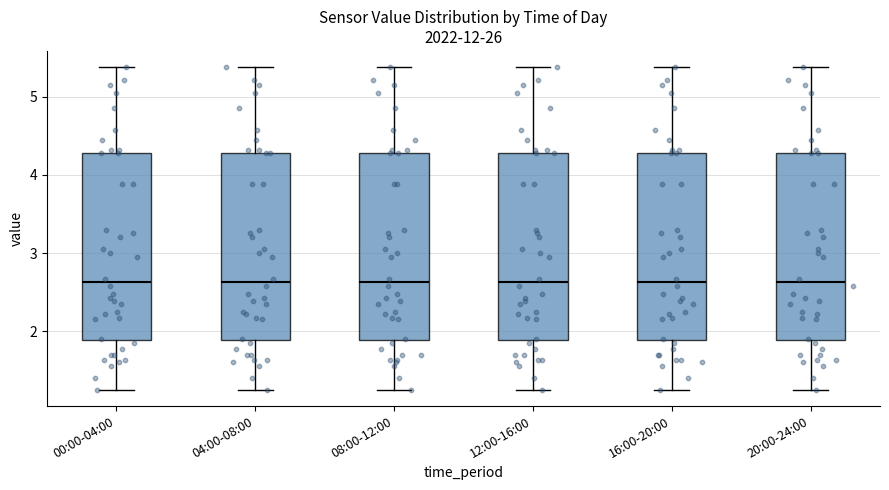

Reading left to right, read every box against the y-axis: the position of its median line, the range the box covers, and the ends of its whiskers. The values are not printed on the chart, so give them approximately, as read against the axis.

00:00-04:00: median 2.6, box 1.9 to 4.3, whiskers 1.3 to 5.4
04:00-08:00: median 2.6, box 1.9 to 4.3, whiskers 1.3 to 5.4
08:00-12:00: median 2.6, box 1.9 to 4.3, whiskers 1.3 to 5.4
12:00-16:00: median 2.6, box 1.9 to 4.3, whiskers 1.3 to 5.4
16:00-20:00: median 2.6, box 1.9 to 4.3, whiskers 1.3 to 5.4
20:00-24:00: median 2.6, box 1.9 to 4.3, whiskers 1.3 to 5.4